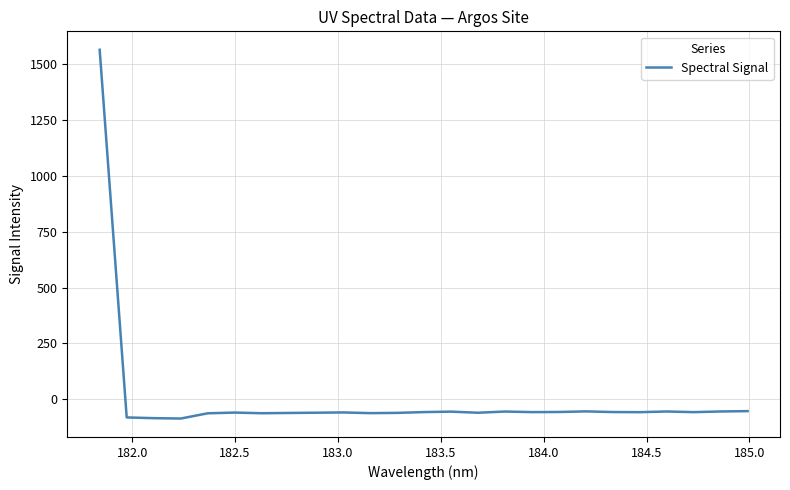

What is the greatest value displayed?

1565.1